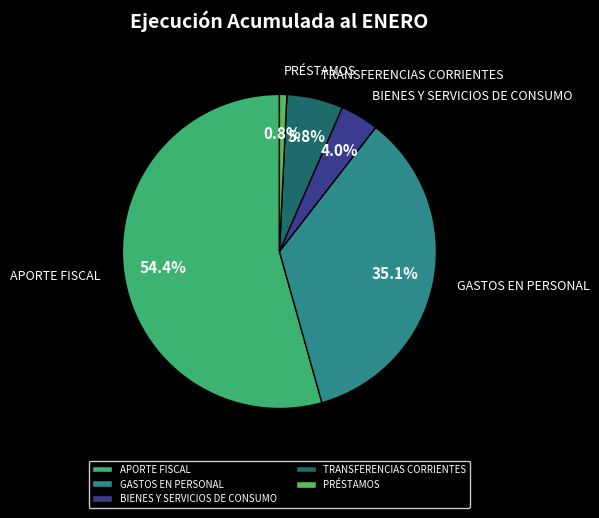

Rank the categories by value from lowest to highest.

PRÉSTAMOS, BIENES Y SERVICIOS DE CONSUMO, TRANSFERENCIAS CORRIENTES, GASTOS EN PERSONAL, APORTE FISCAL